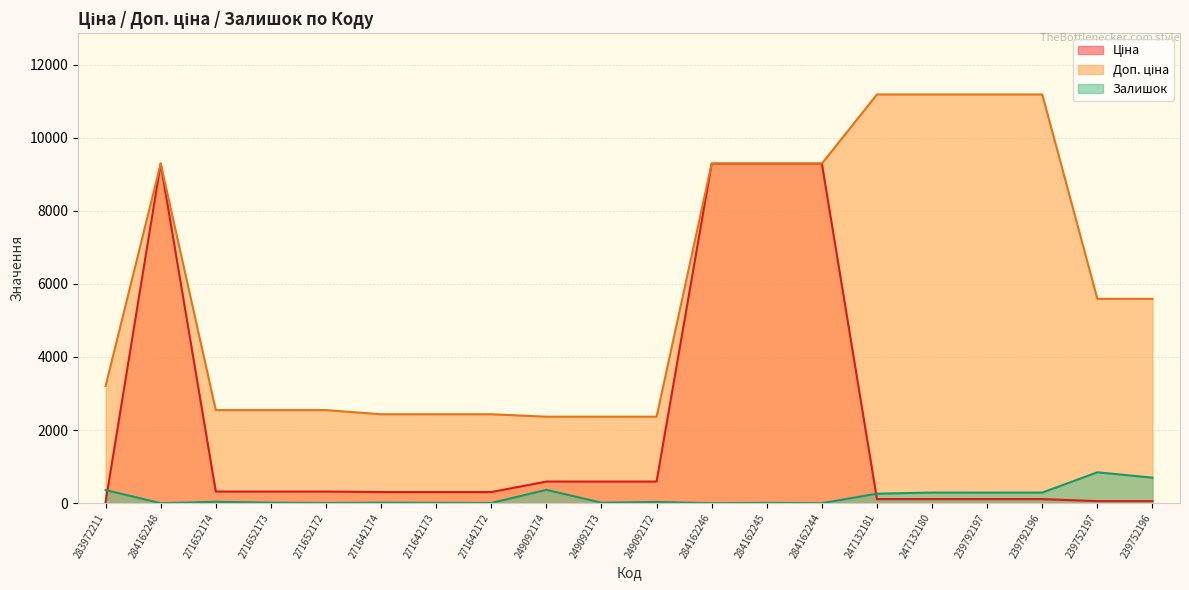

Count the number of data series in this chart.

3